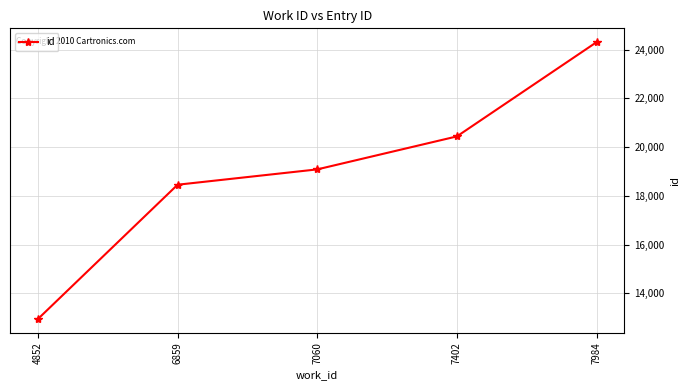

What is the average value?

19044